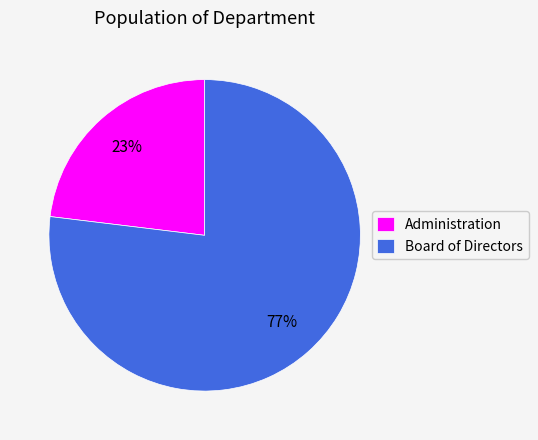

Do Board of Directors and Administration together represent more than half of the pie?

Yes